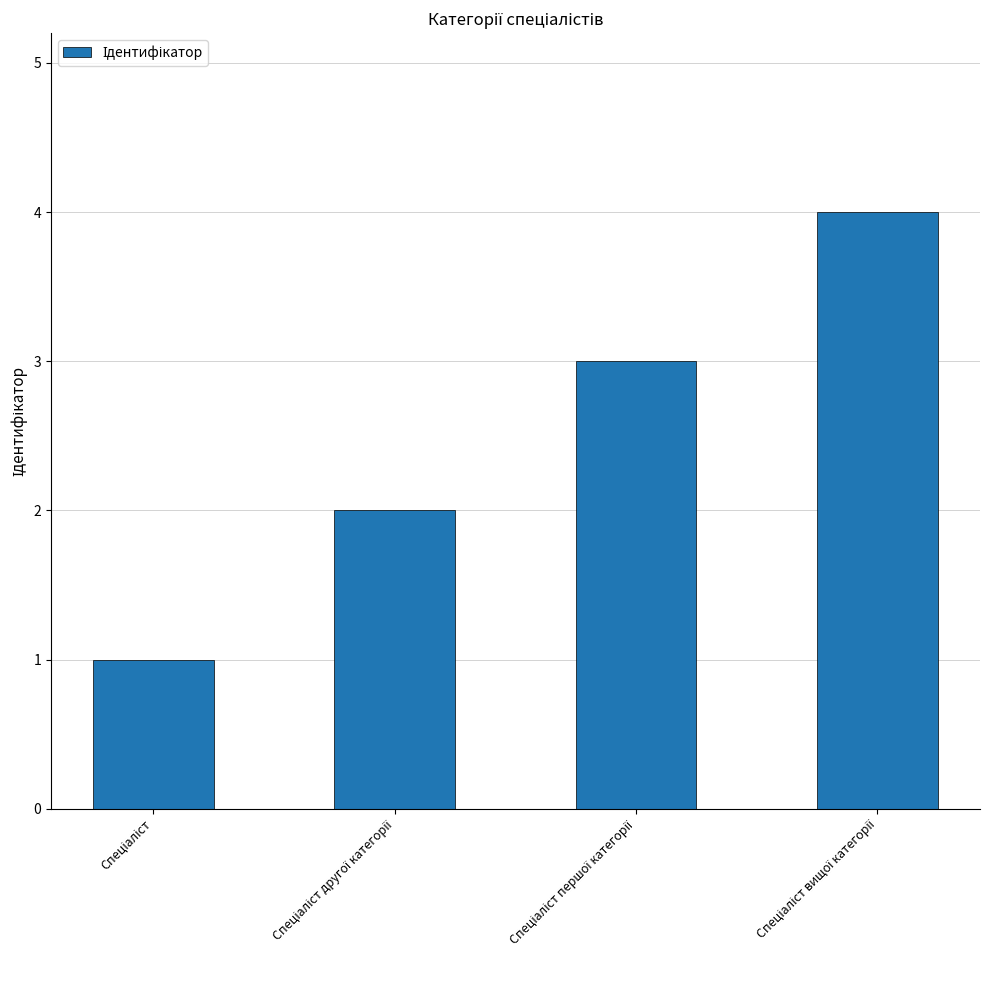

Are the bars grouped side by side (vs. stacked)?

No